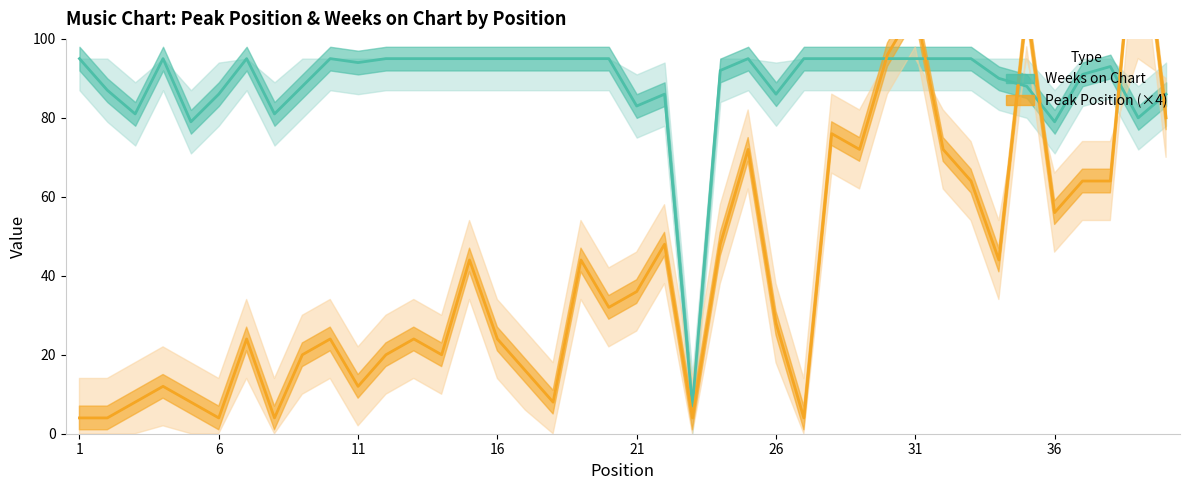

At how many categories does at least one series exceed 102?

3